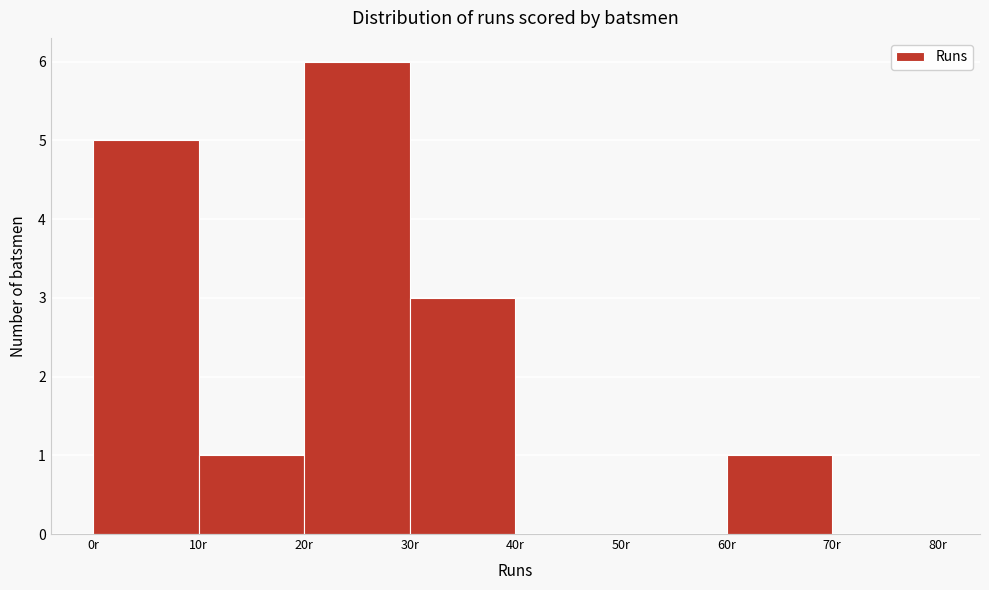

Which range on the x-axis has the tallest bar?

20 to 30